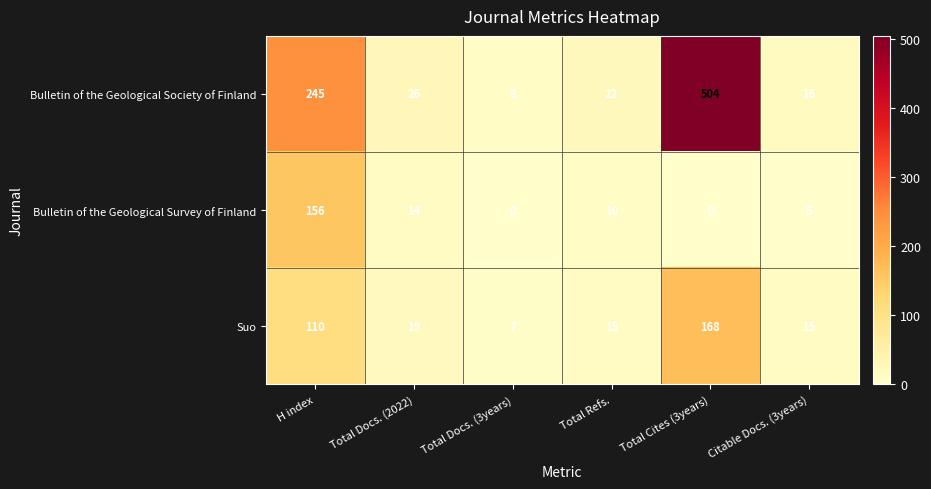

Reading left to right, transcribe all the data shown in this chart.

Bulletin of the Geological Society of Finland: H index=245	Total Docs. (2022)=26	Total Docs. (3years)=8	Total Refs.=22	Total Cites (3years)=504	Citable Docs. (3years)=16
Bulletin of the Geological Survey of Finland: H index=156	Total Docs. (2022)=14	Total Docs. (3years)=0	Total Refs.=10	Total Cites (3years)=0	Citable Docs. (3years)=5
Suo: H index=110	Total Docs. (2022)=19	Total Docs. (3years)=7	Total Refs.=15	Total Cites (3years)=168	Citable Docs. (3years)=15